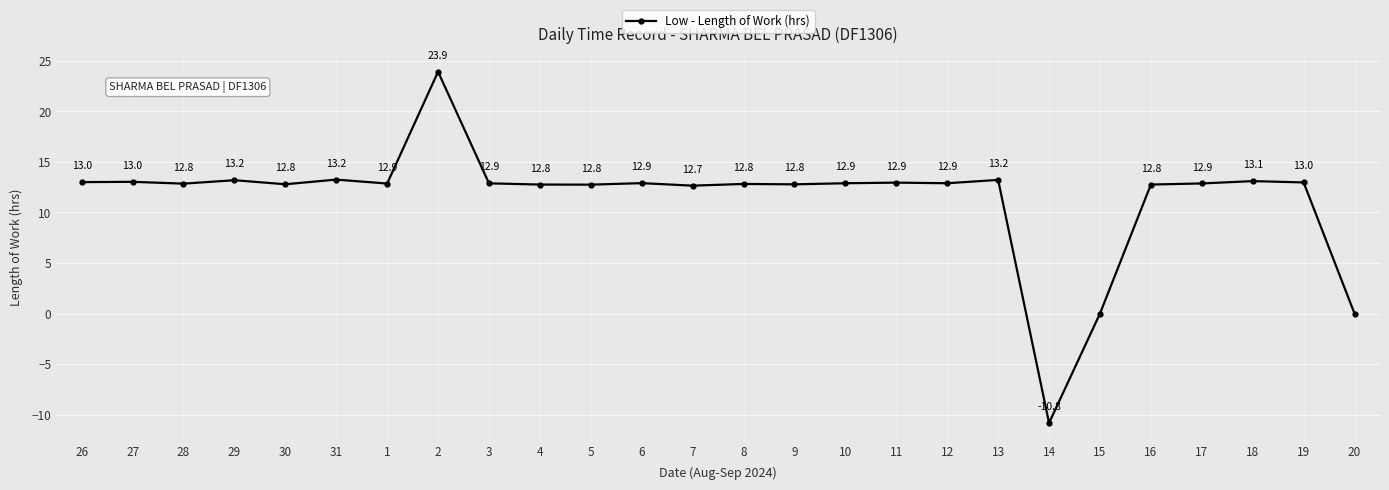

At which category does the chart reach its minimum across all series?

14